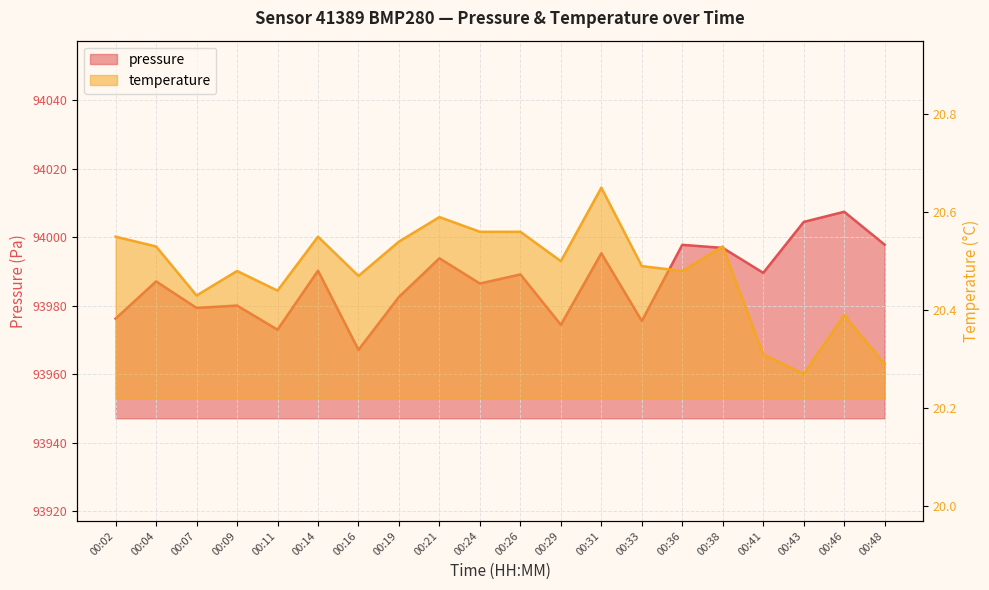

What is the value of the pressure point at the 6th from the left?

93990.2